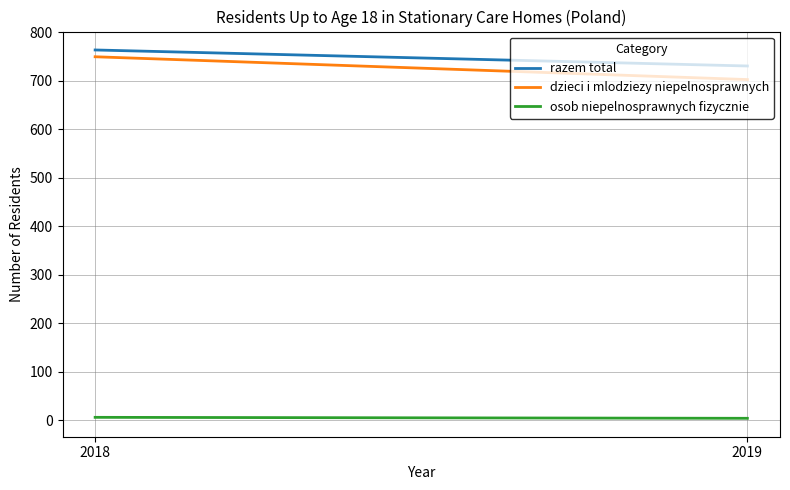

Reading left to right, transcribe all the data shown in this chart.

razem total: 2018=763	2019=730
dzieci i mlodziezy niepelnosprawnych: 2018=749	2019=702
osob niepelnosprawnych fizycznie: 2018=6	2019=4